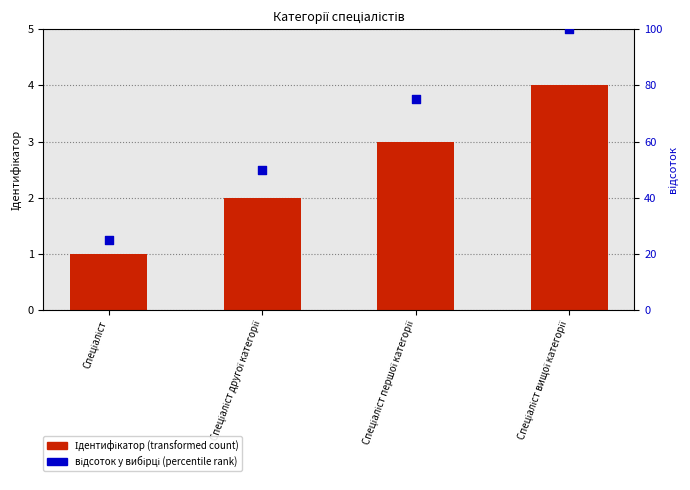

At which category is the sum across all series the highest?

Спеціаліст вищої категорії